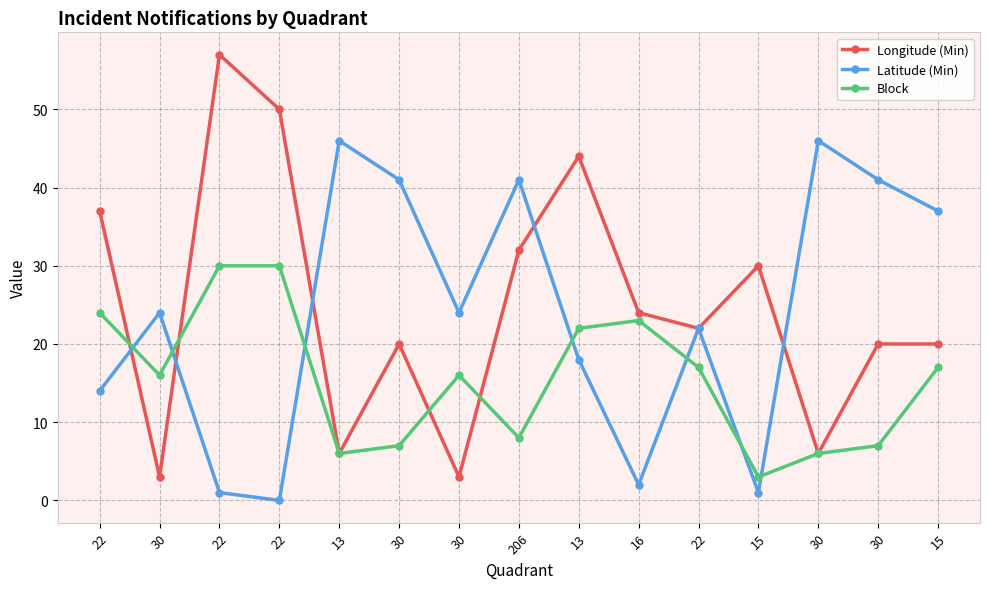

Between 15 and 13, which is larger?

13